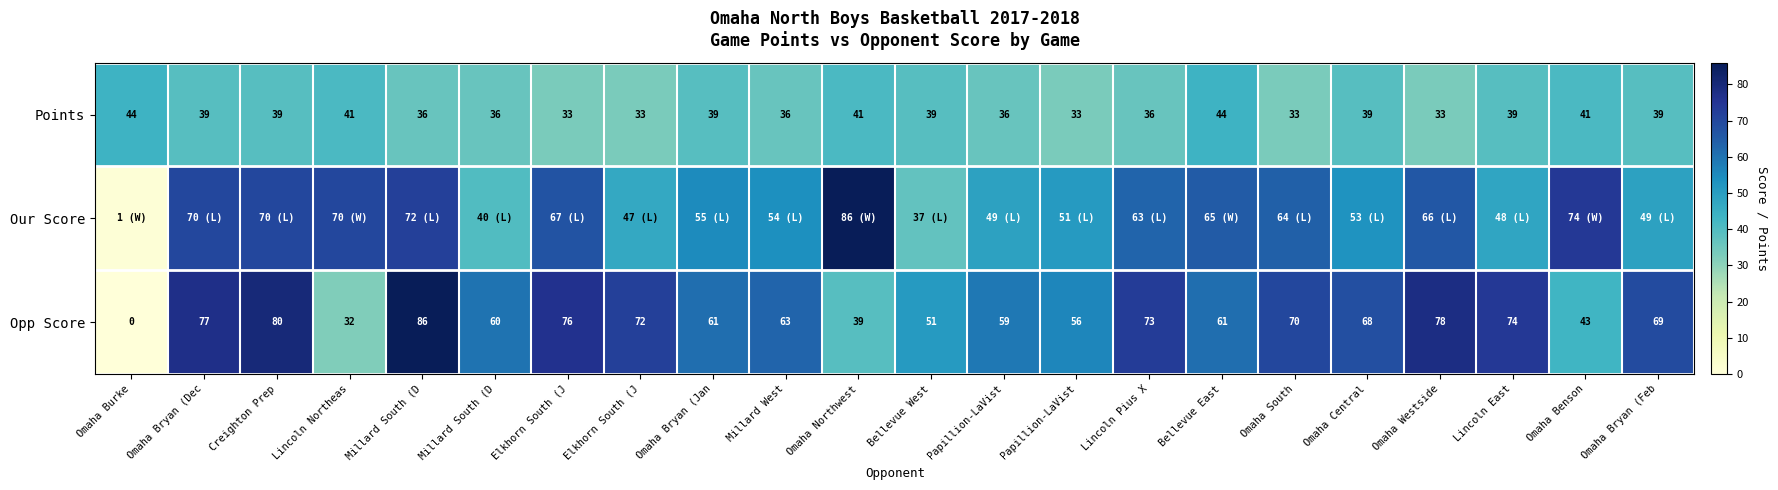

Which has a higher value, Omaha Northwest or Omaha Bryan (Dec?

Omaha Northwest